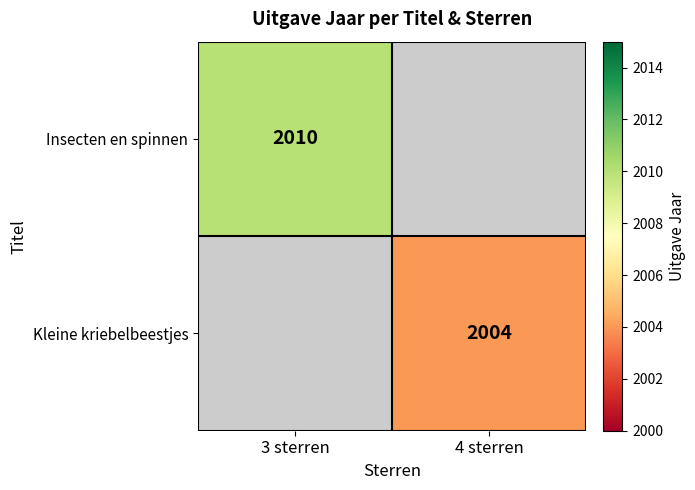

Between 3 sterren and 4 sterren, which is larger?

4 sterren